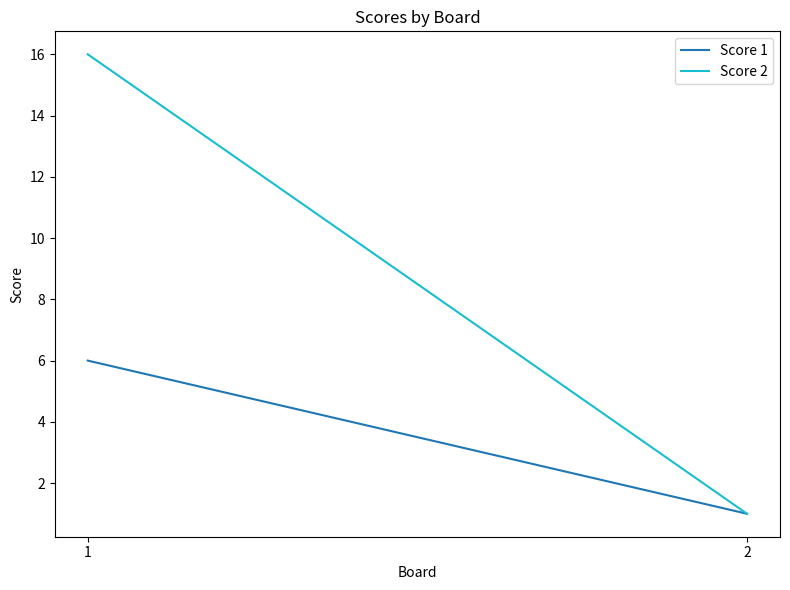

What is the highest value of the Score 1 series?

6